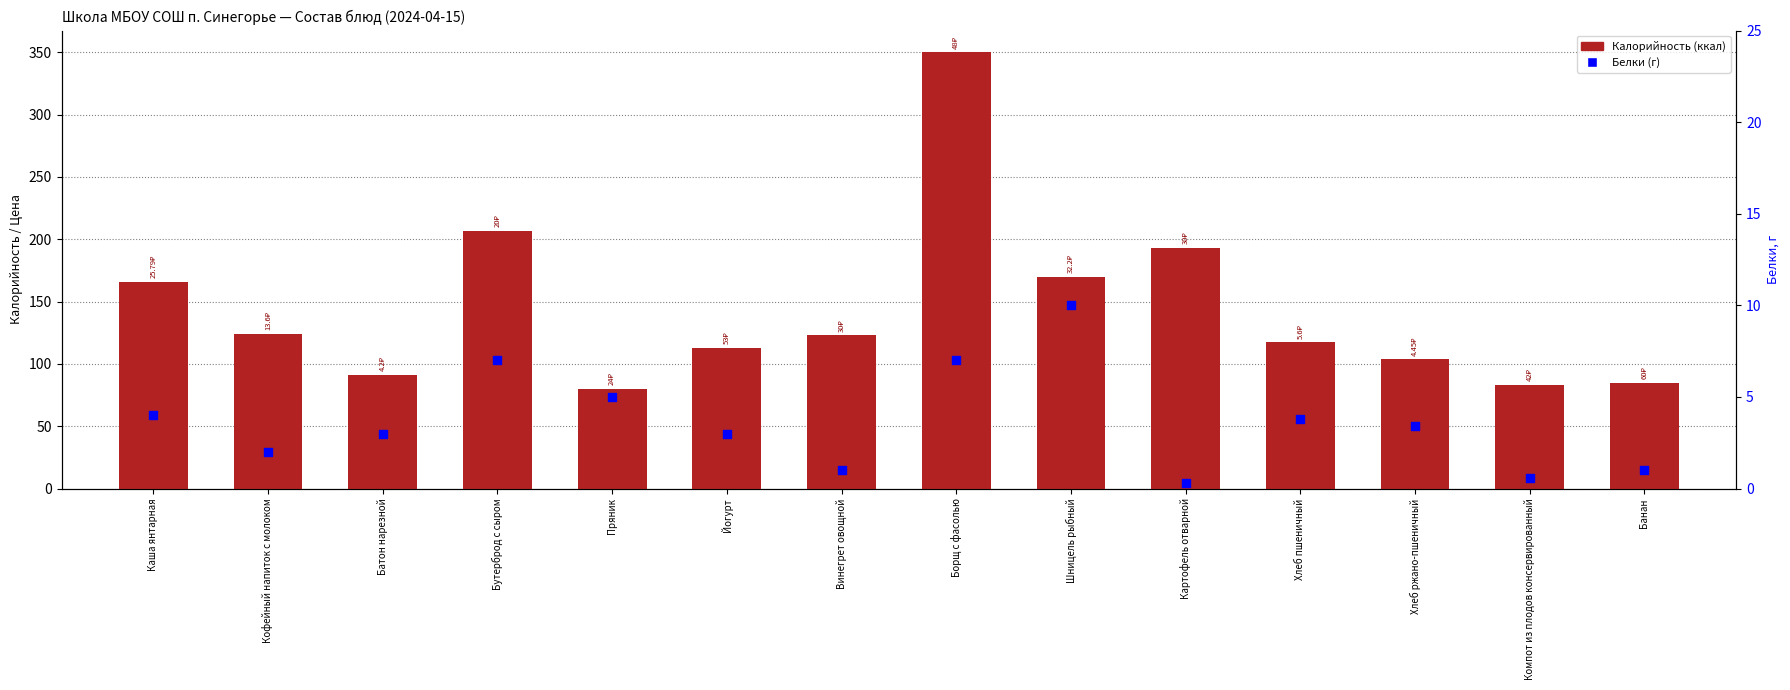

Is the value of Белки at Борщ с фасолью greater than the value of Калорийность at Кофейный напиток с молоком?

No